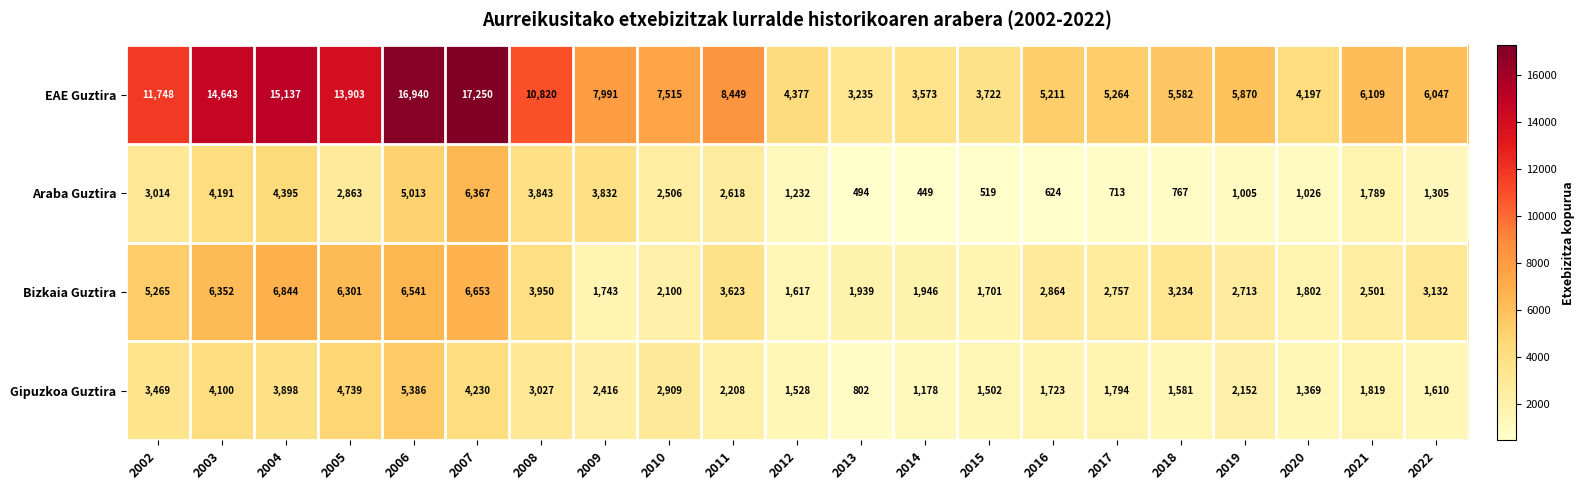

What is the difference between the highest and lowest values at 2009?

6248